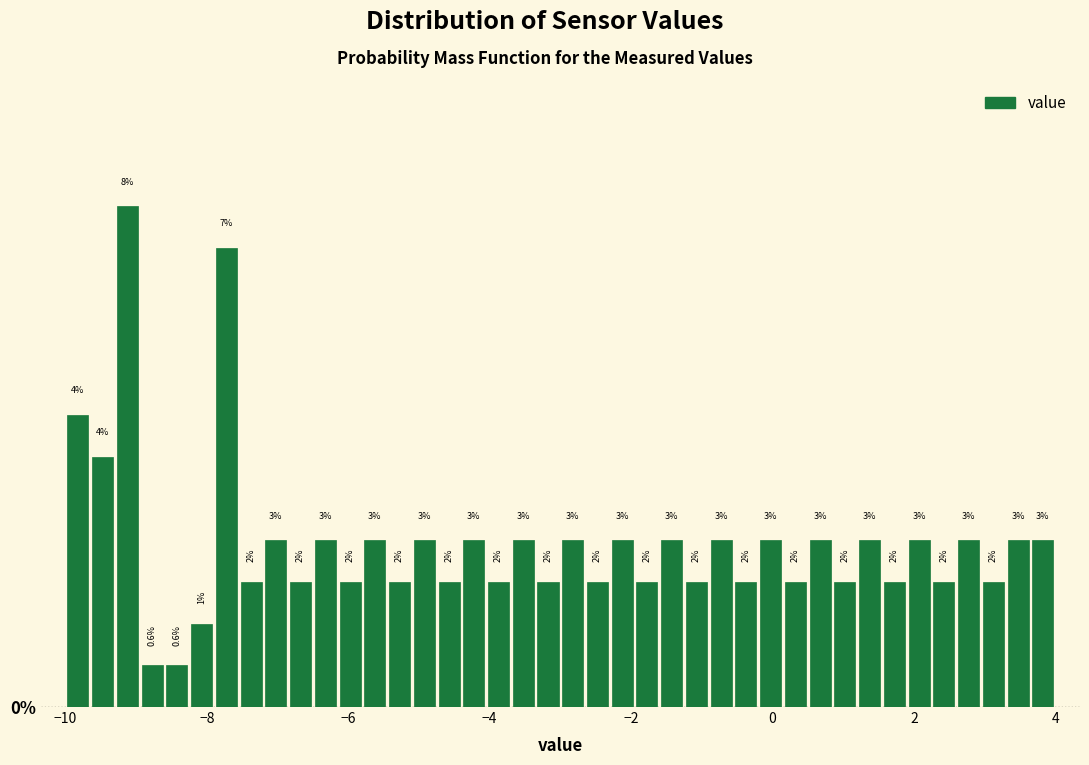

Around what value on the x-axis is the tallest bar? Give the approximate position of its centre, as read against the axis.

-9.2